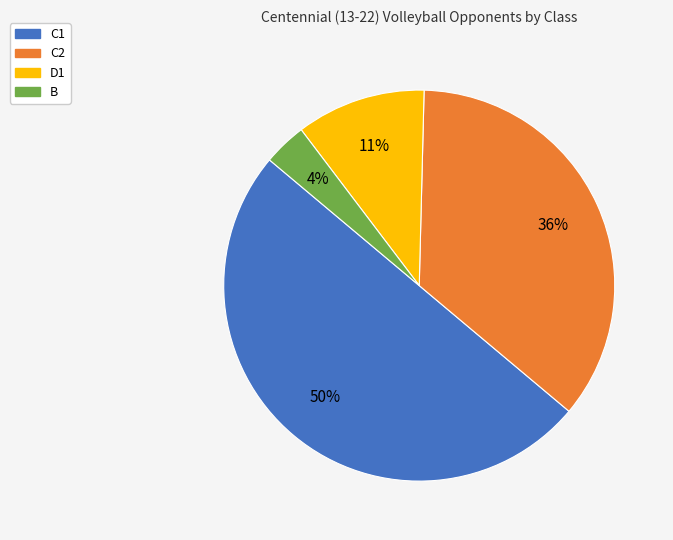

How many segments does this pie chart have?

4